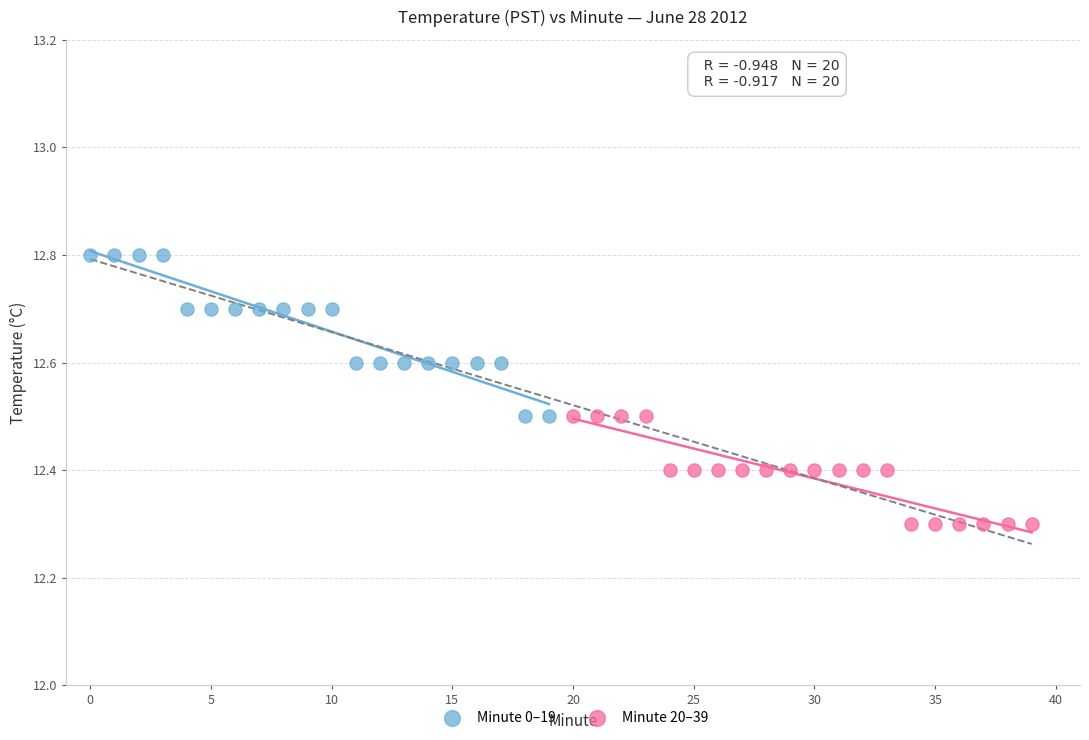

Which series contains the highest Y value?

Minute 0–19